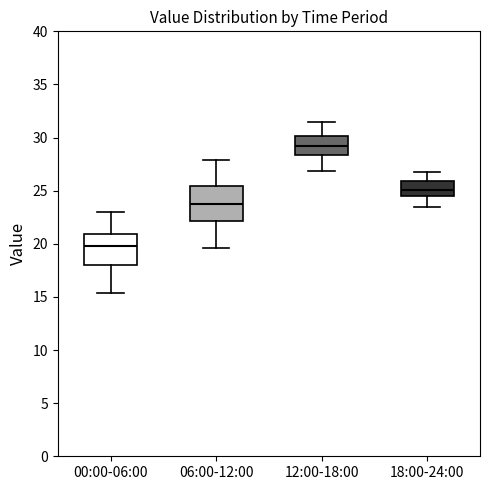

Where is the lower edge of the box for 12:00-18:00 on the y-axis? The values are not printed on the chart, so give them approximately, as read against the axis.

28.5